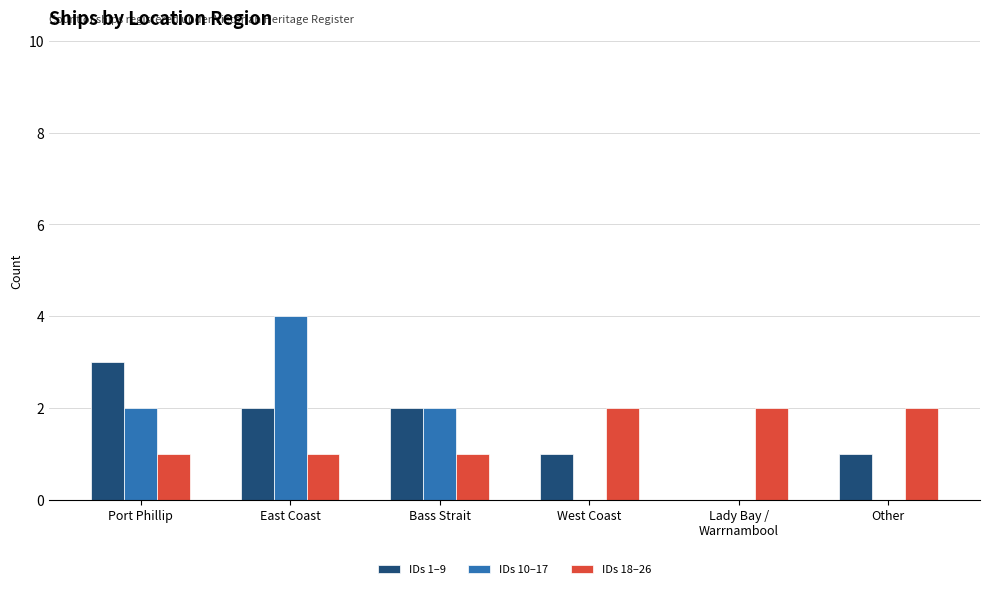

What is the total value across all series at Port Phillip?

6